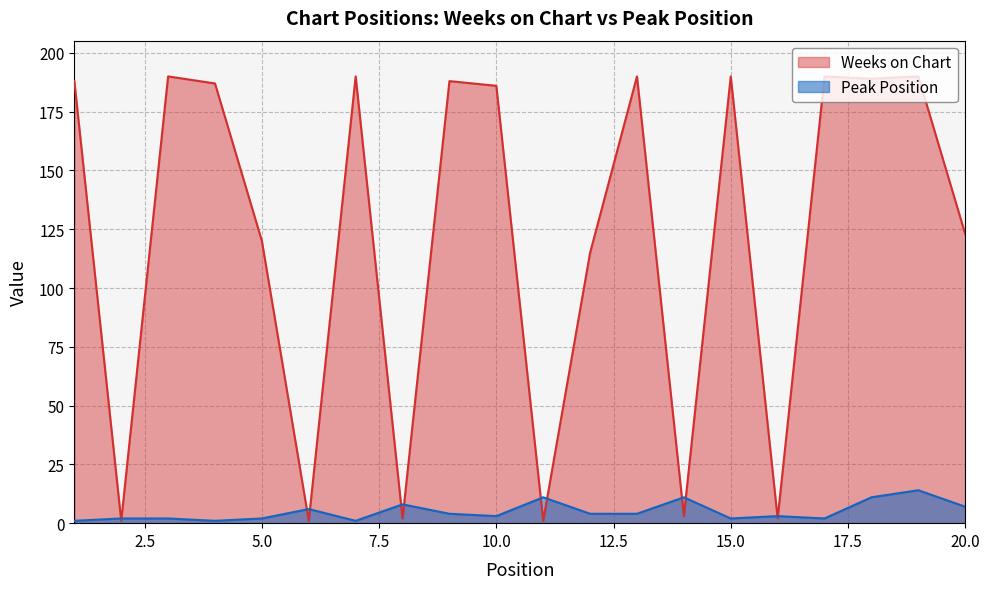

Where is the first local minimum for Weeks on Chart?

2